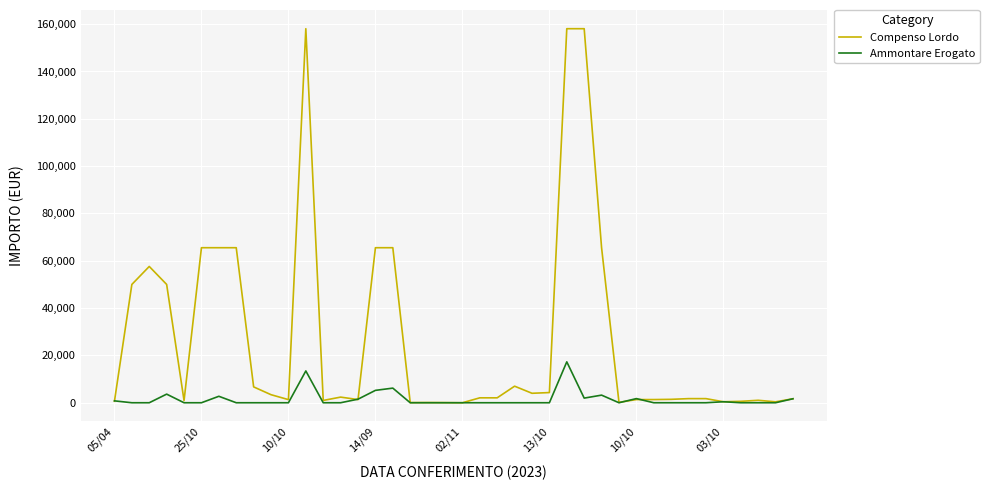

What are all the series names shown in the legend?

Compenso Lordo, Ammontare Erogato